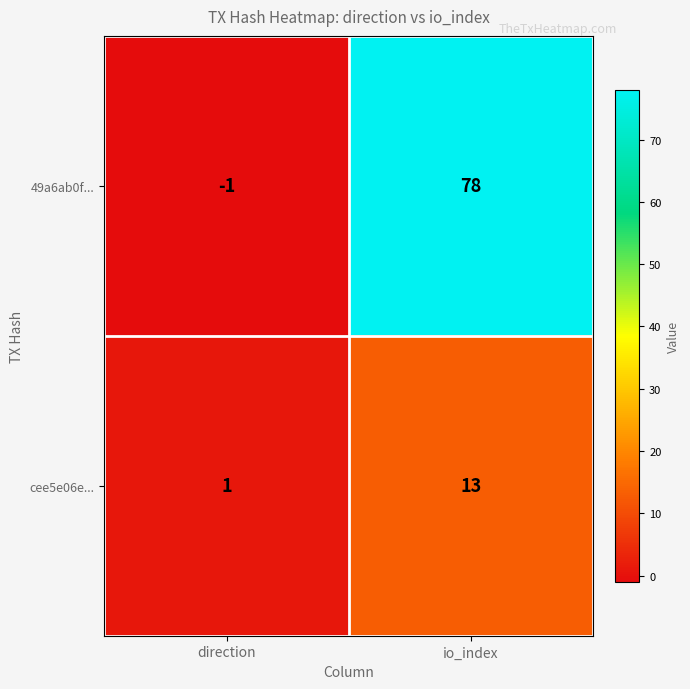

Between direction and io_index, which series saw the biggest shift?

49a6ab0f...